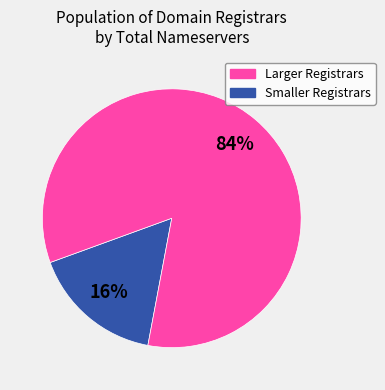

To the nearest percent, what is the average slice percentage?

50%